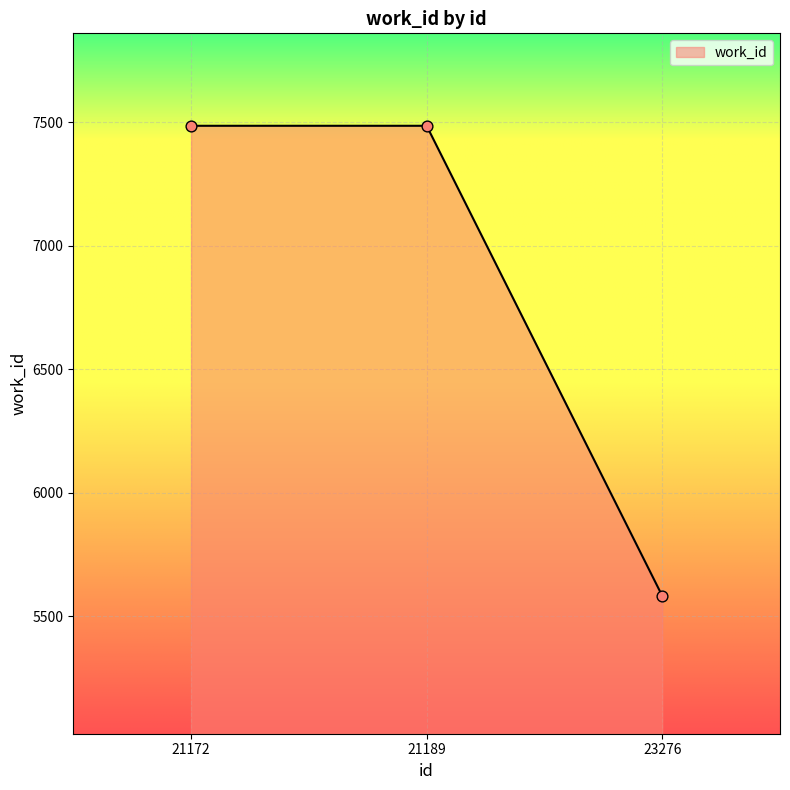

What is the change in value from 21189 to 23276?

-1903